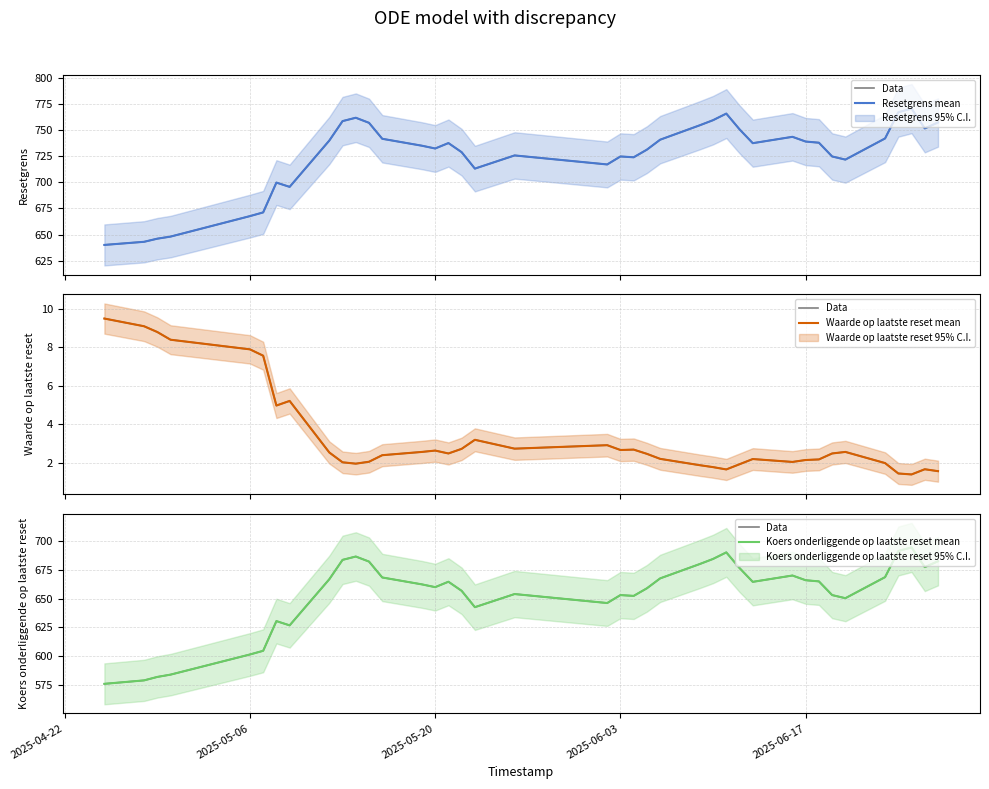

What is the lowest value of the Data series?

576.0